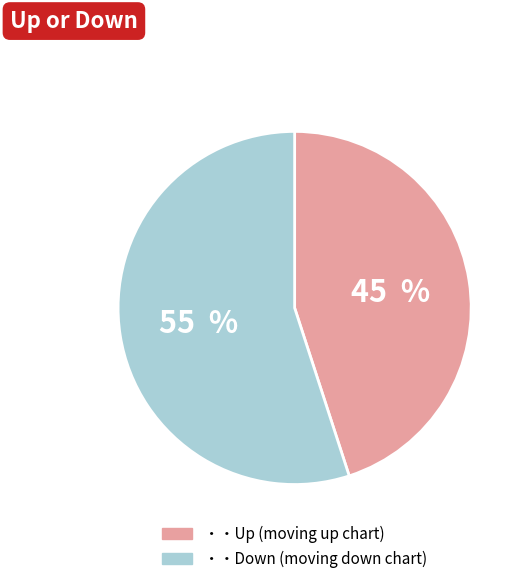

Is there a majority slice in this chart?

Yes